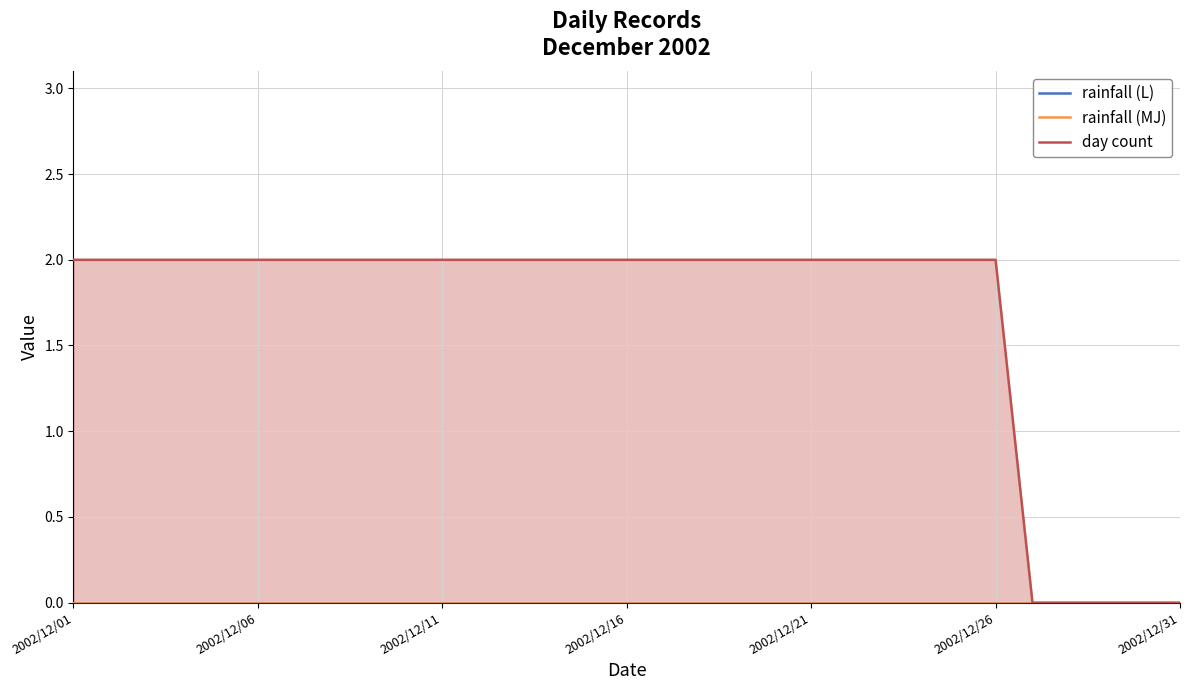

How many series are shown in this chart?

3